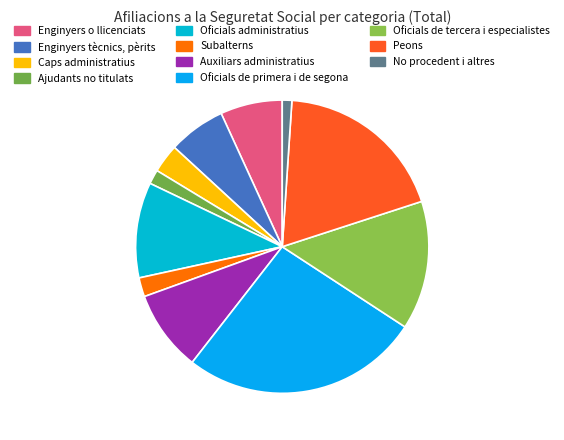

To the nearest percent, what portion does Auxiliars administratius represent?

9%